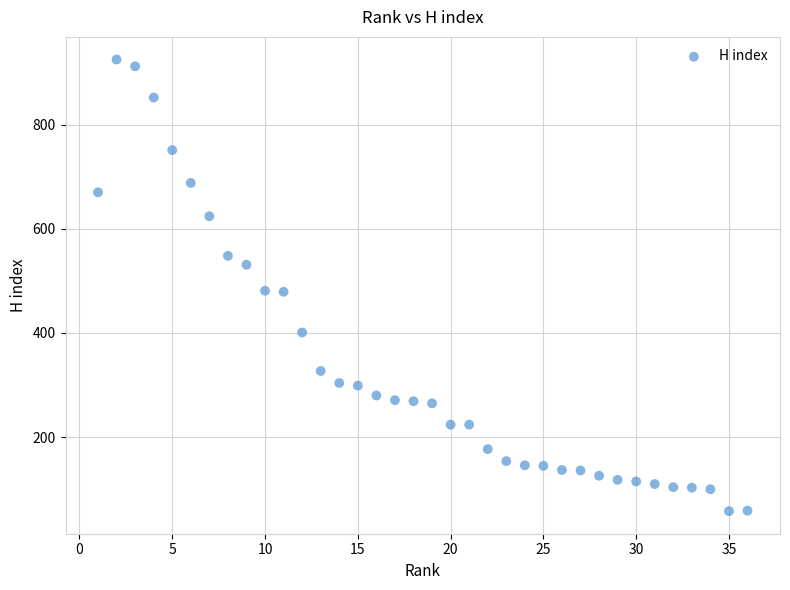

What is the range of Y values (max minus min)?

867